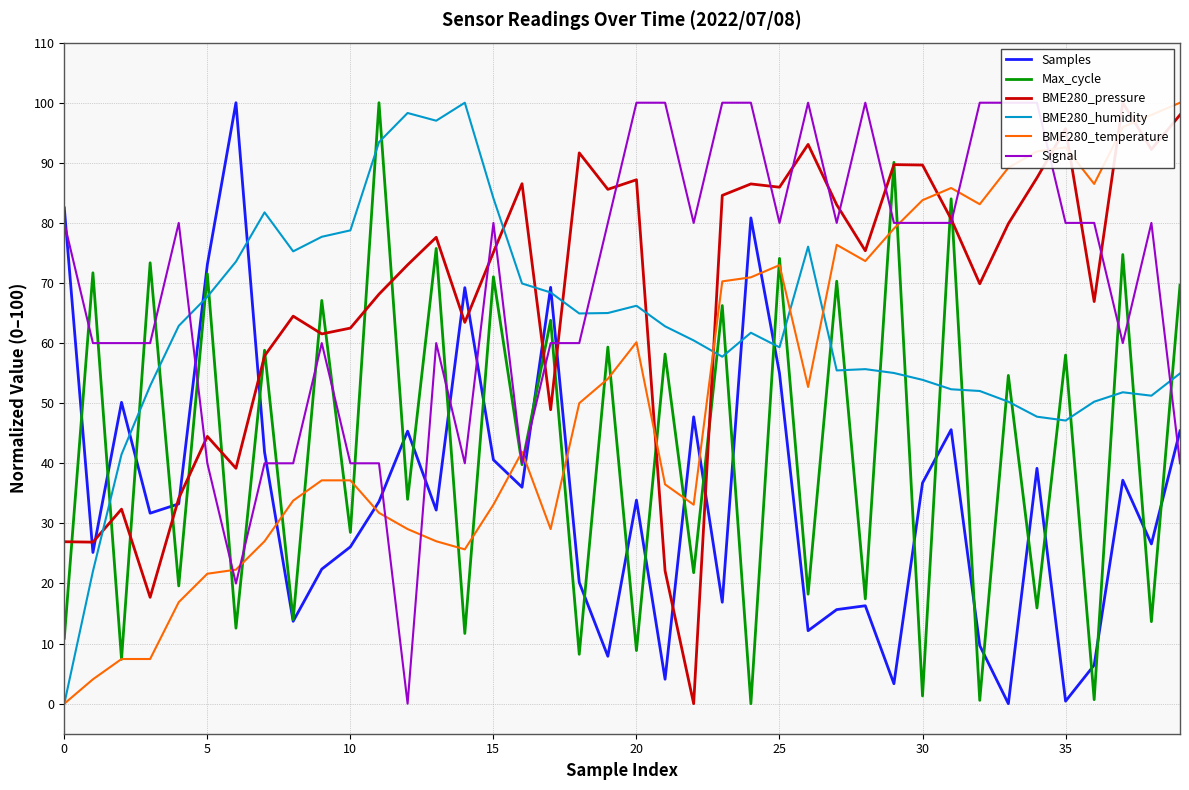

What is the maximum value shown in the chart?

100.0